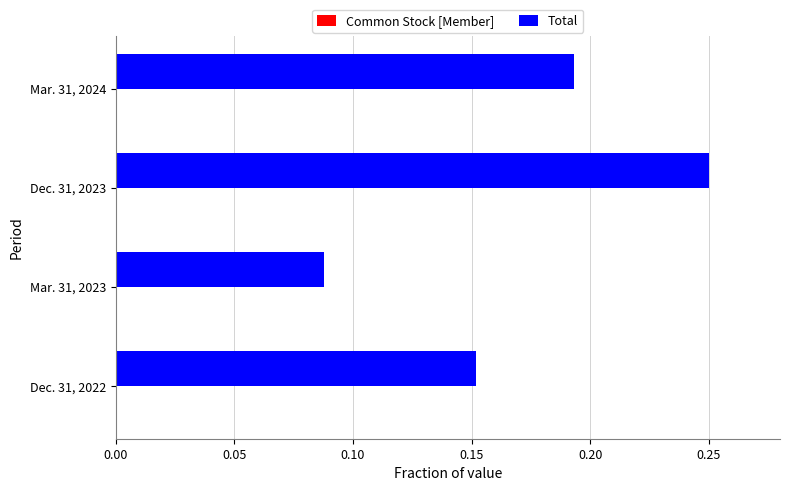

Between Dec. 31, 2022 and Dec. 31, 2023, which series saw the biggest shift?

Total